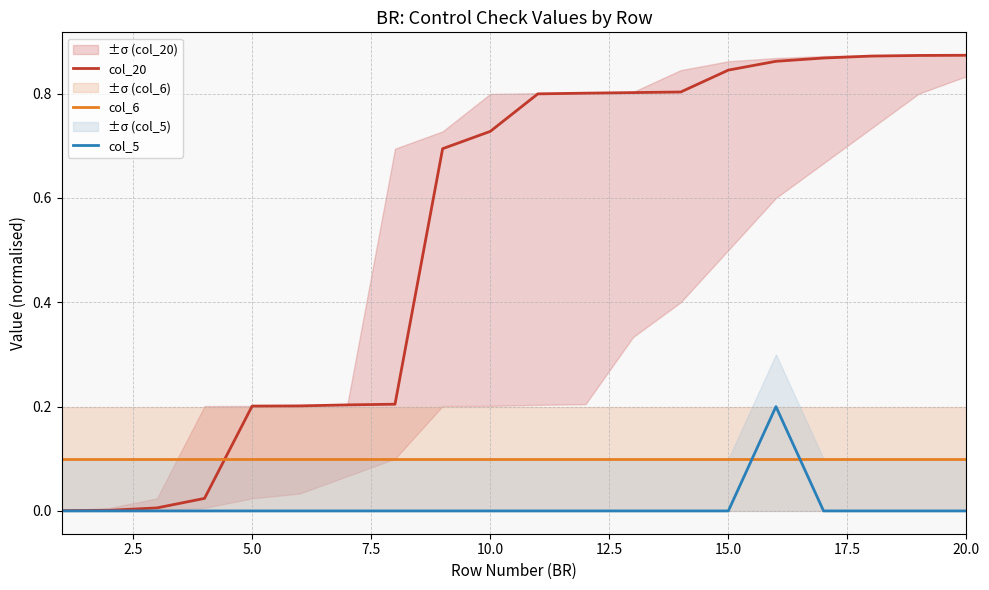

What are all the series names shown in the legend?

col_20, col_6, col_5